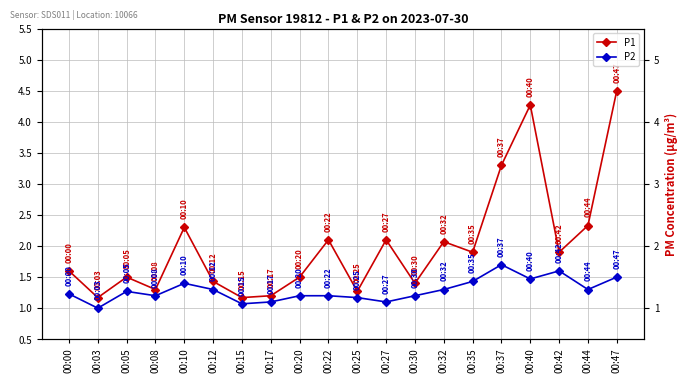

What is the sum of all P1 values?

40.3